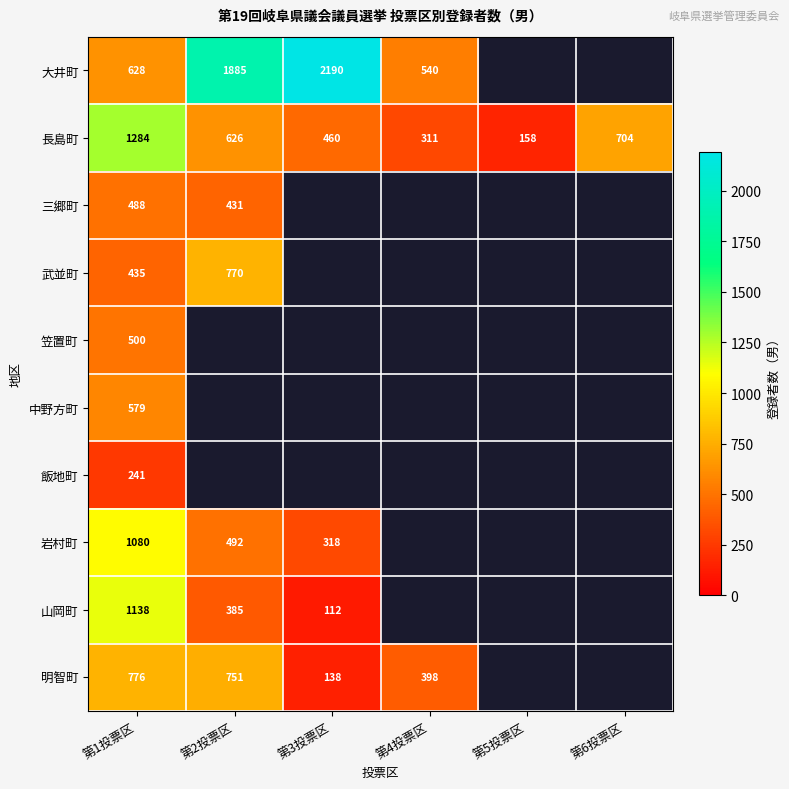

Rank the series at 第1投票区 from highest to lowest value.

長島町, 山岡町, 岩村町, 明智町, 大井町, 中野方町, 笠置町, 三郷町, 武並町, 飯地町